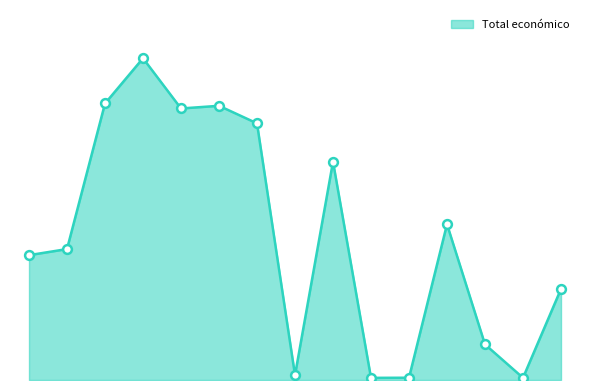

Does the chart have visible grid lines?

No